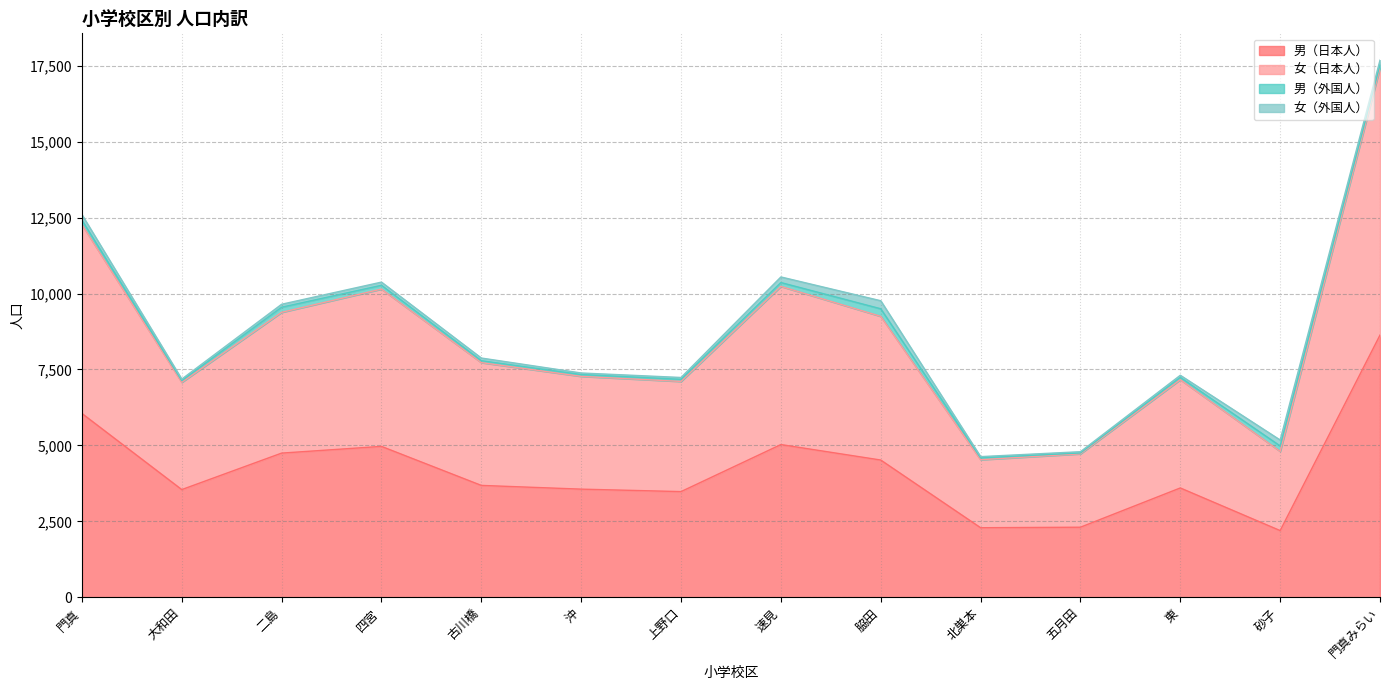

At which label is 女（日本人） closest to 11063?

速見